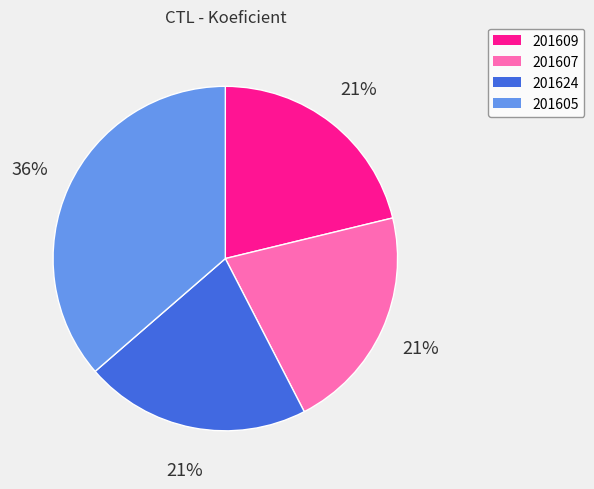

To the nearest percent, what is the average slice percentage?

25%